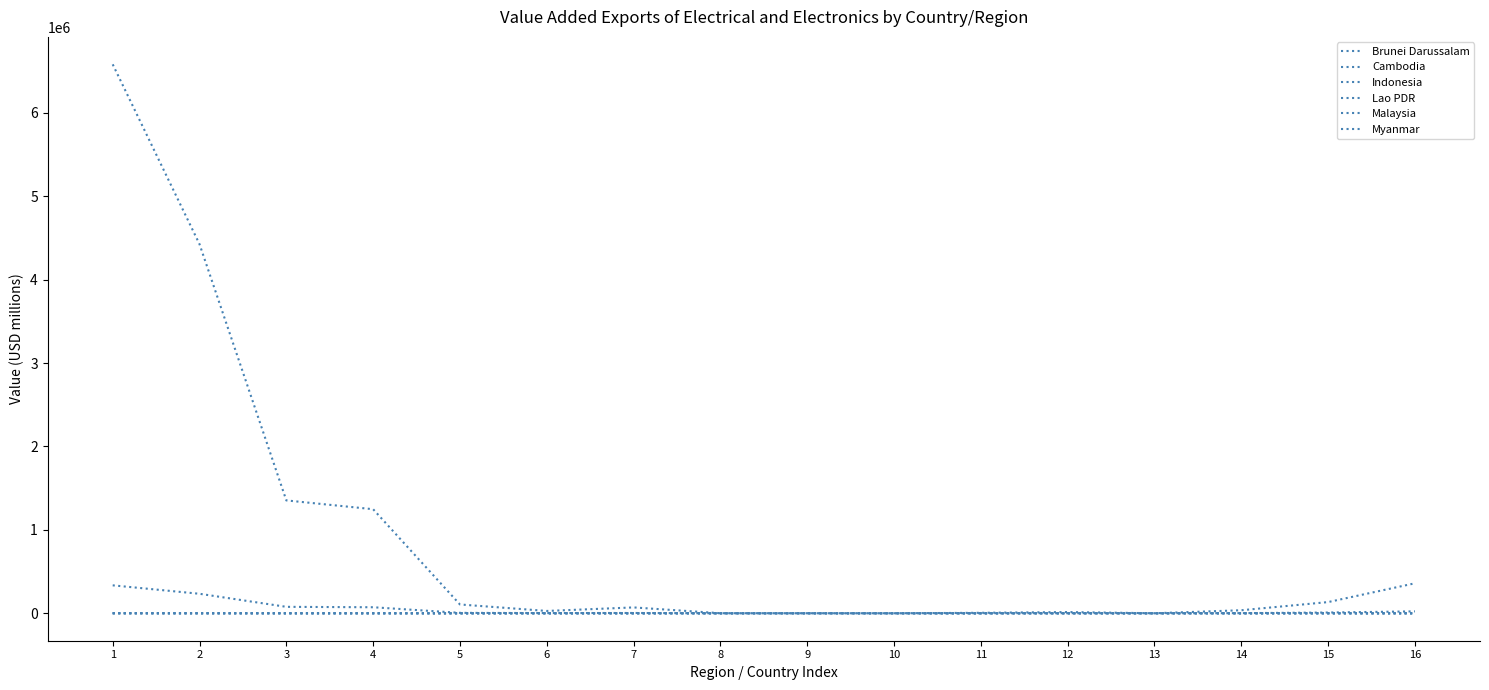

True or false: Malaysia and Indonesia cross at least once.

False